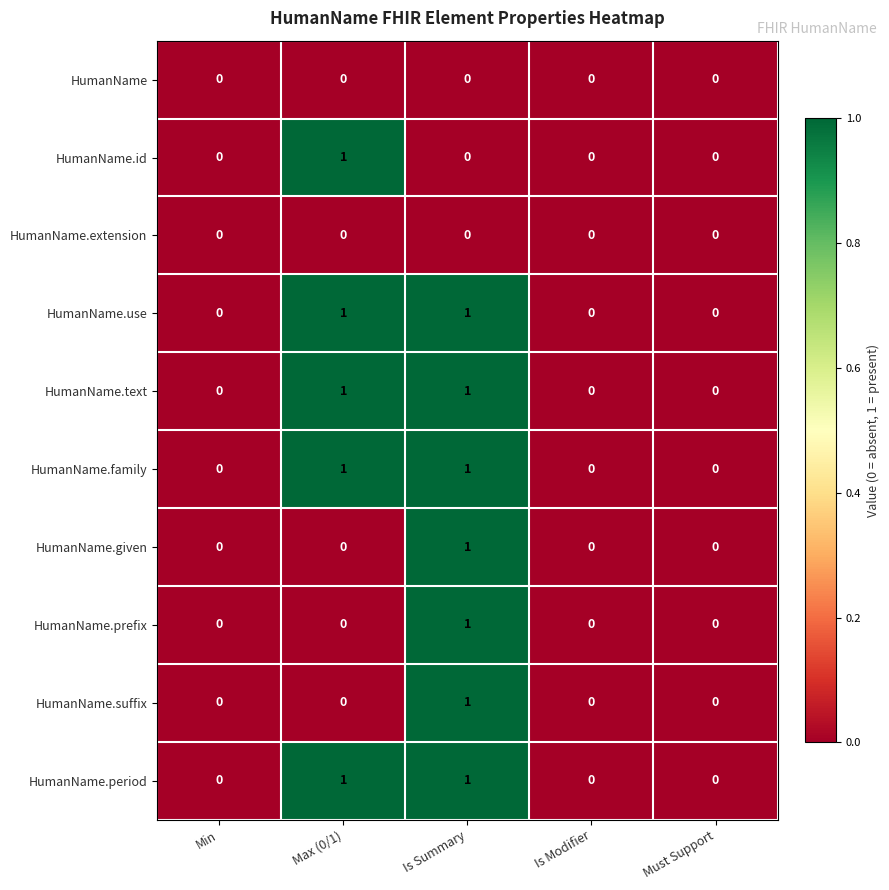

Count the number of categories in the chart.

5